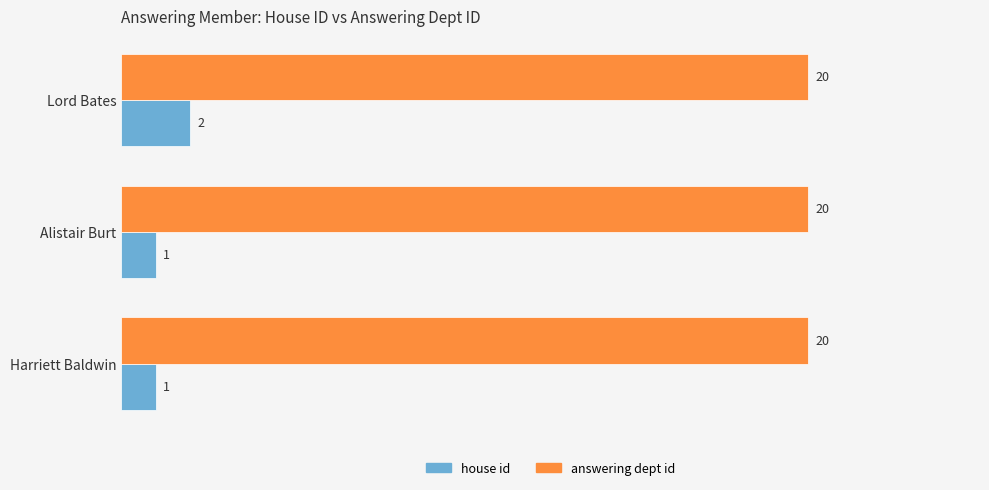

Read the answering dept id value at Lord Bates.

20